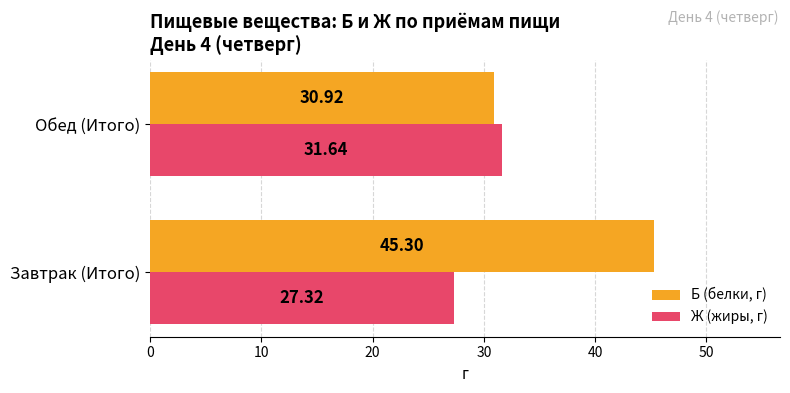

What is the difference between the maximum and minimum values in the Б (белки, г) series?

14.4